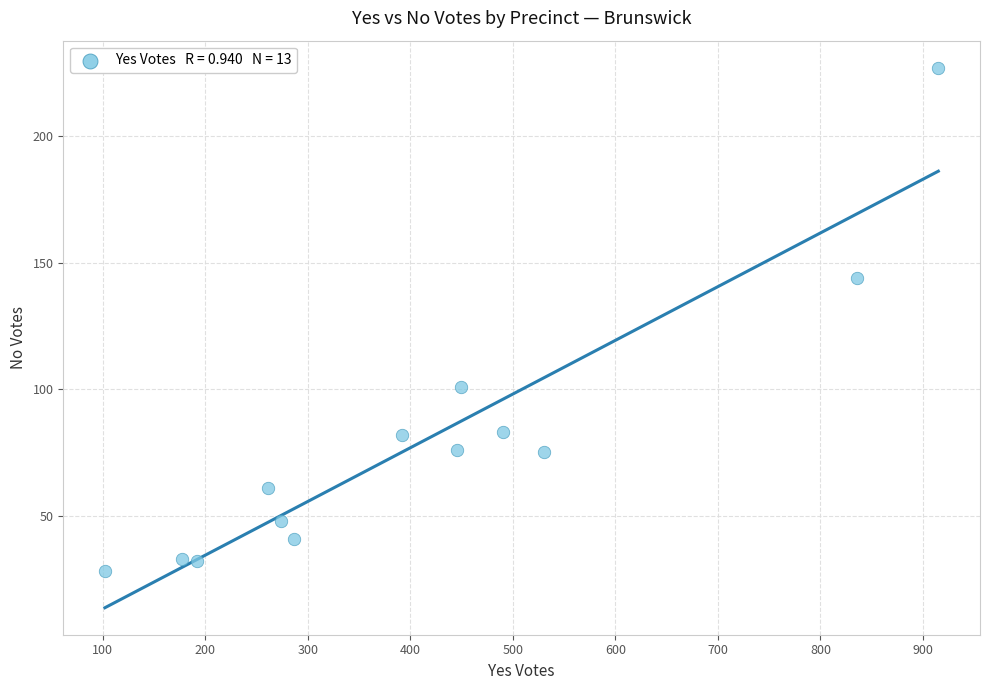

What is the range of X values (max minus min)?

813